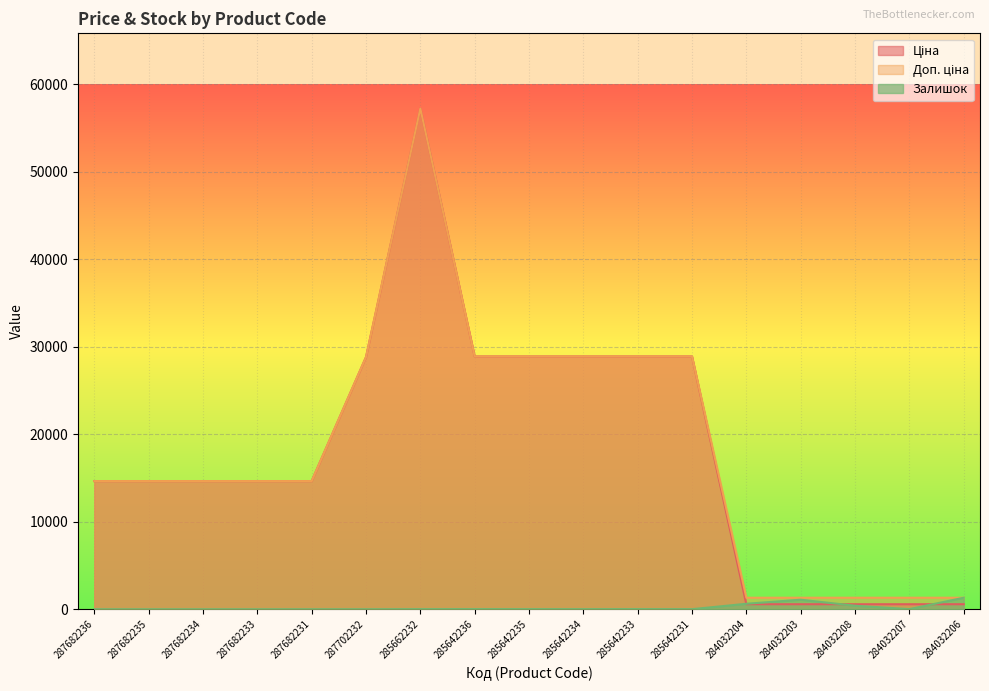

Which series changed the most between 287702232 and 284032207?

Ціна